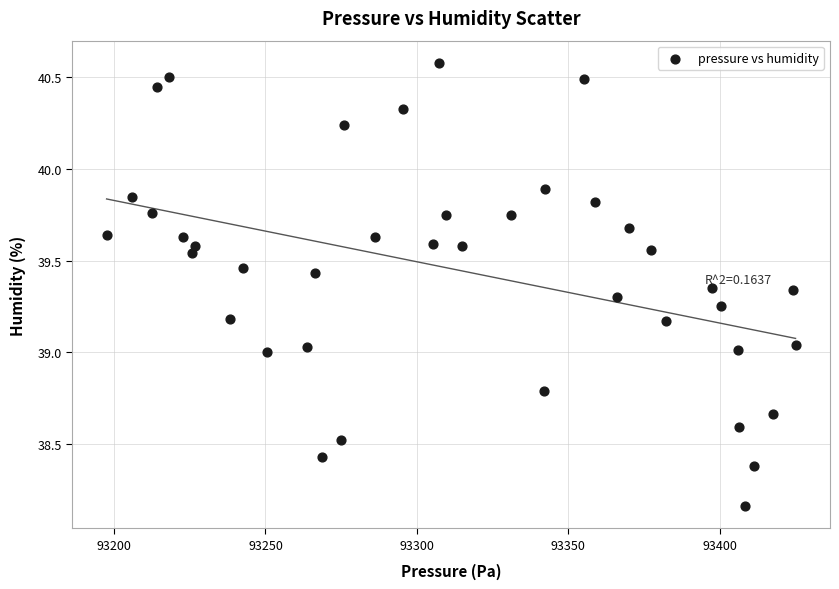

What is the range of X values (max minus min)?

227.5